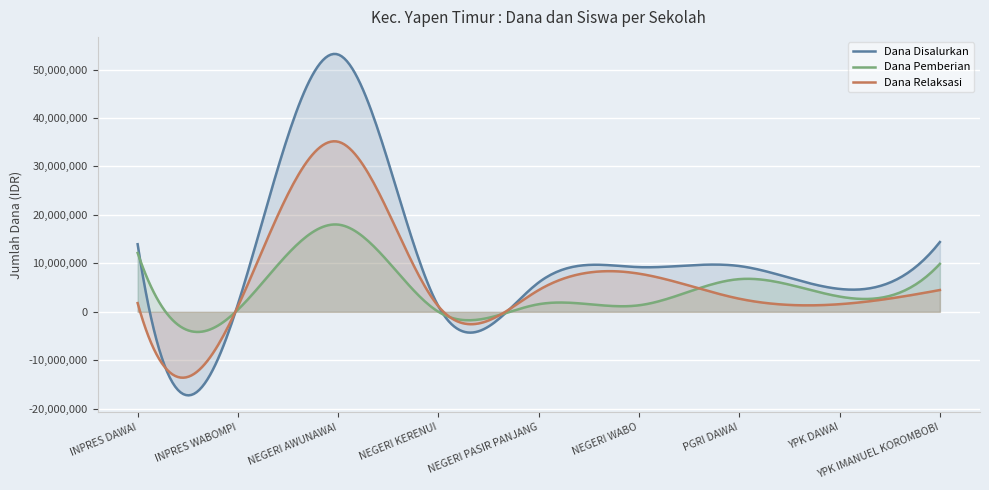

How many positive values does the Dana Pemberian series have?

8